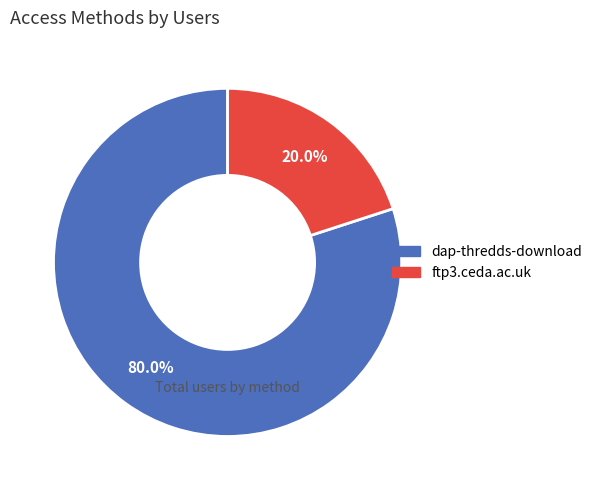

How much of the chart is everything except dap-thredds-download?

20.0%